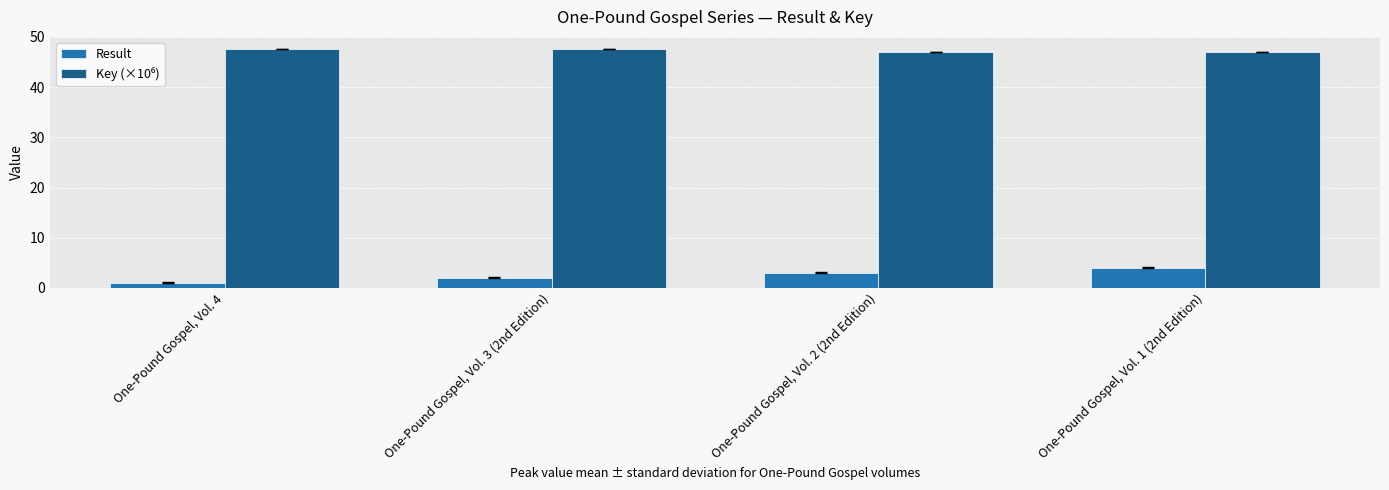

What is the label of the 3rd bar from the right?

One-Pound Gospel, Vol. 3 (2nd Edition)